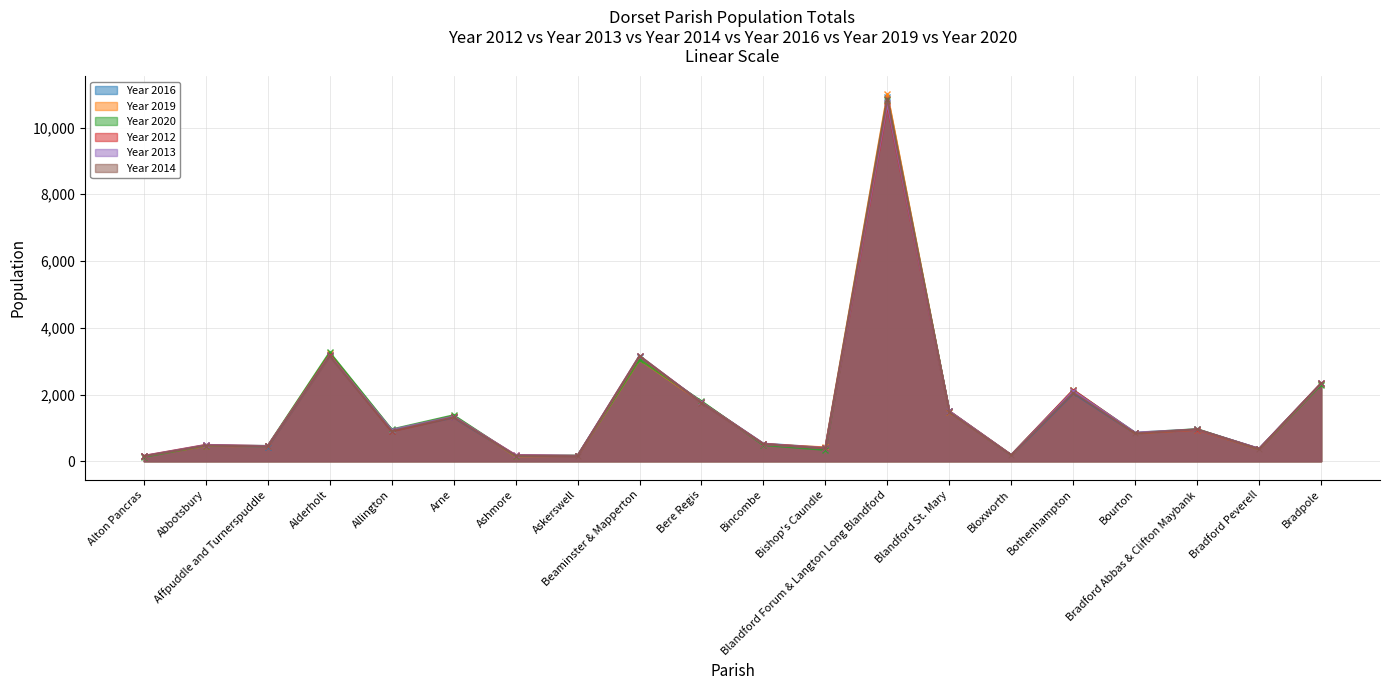

In Year 2013, how many points are lower than both neighbors (excluding endpoints)?

7